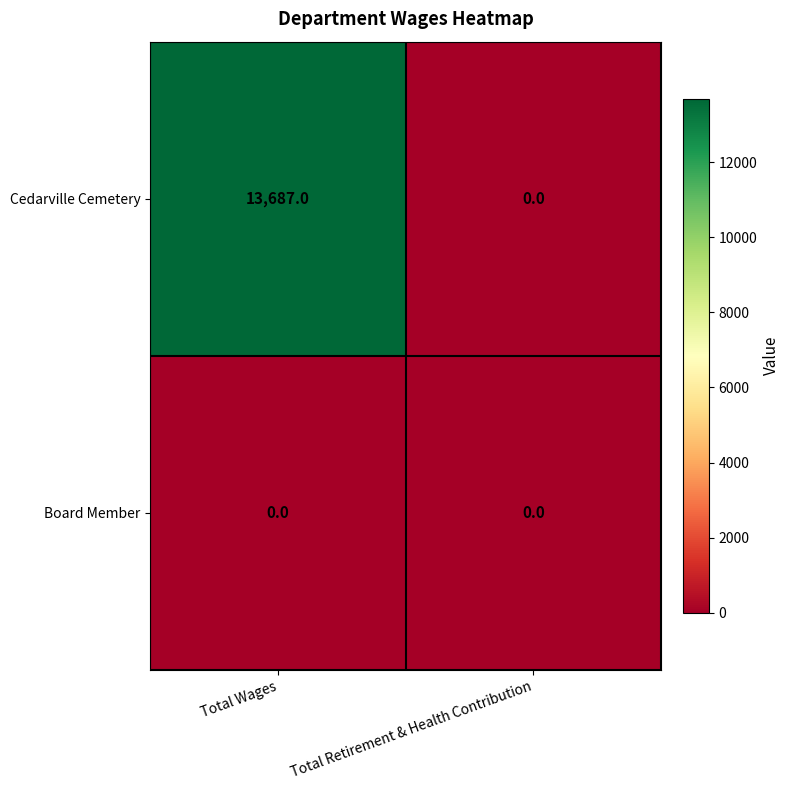

Reading right to left, extract all data points from this chart.

Cedarville Cemetery: Total Retirement & Health Contribution=0	Total Wages=13687
Board Member: Total Retirement & Health Contribution=0	Total Wages=0